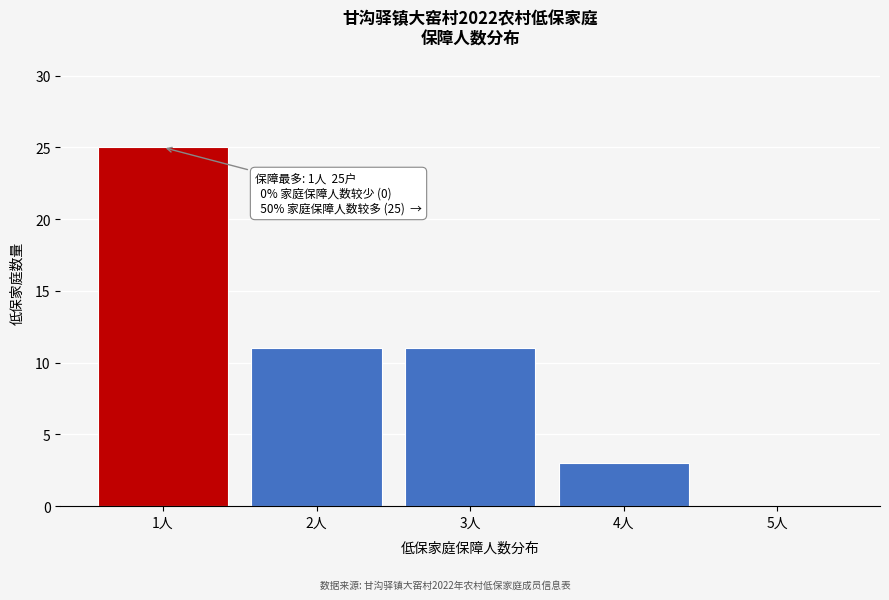

Reading left to right, what are all the values shown in this chart?

1人=25	2人=11	3人=11	4人=3	5人=0